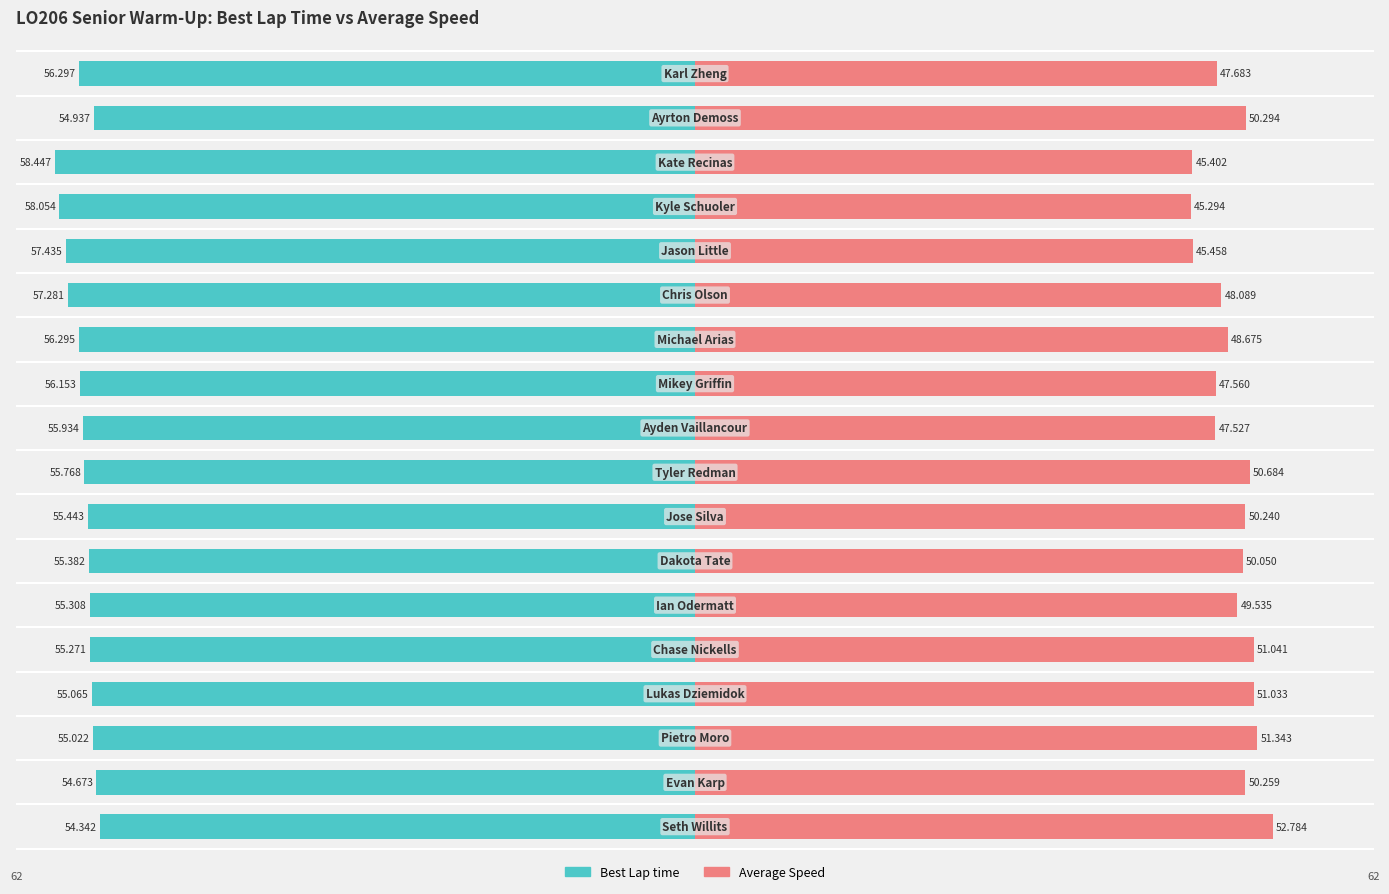

How many values in the Best Lap time series exceed -55?

3